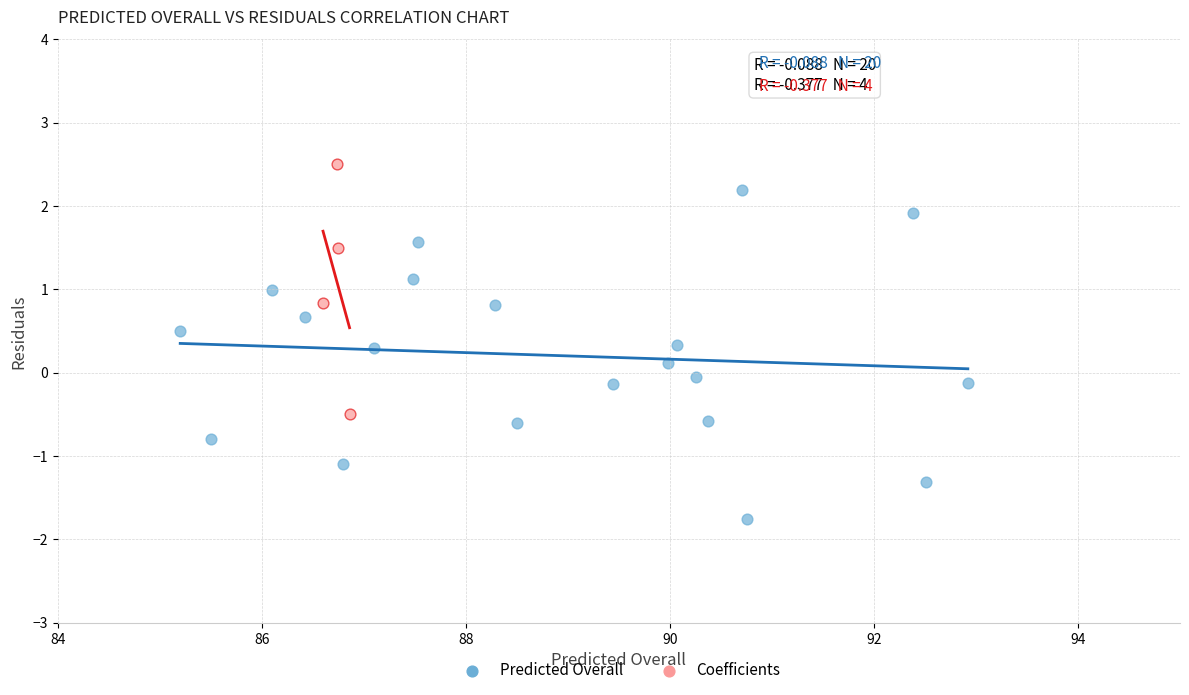

Which series reaches the maximum Y coordinate?

Coefficients